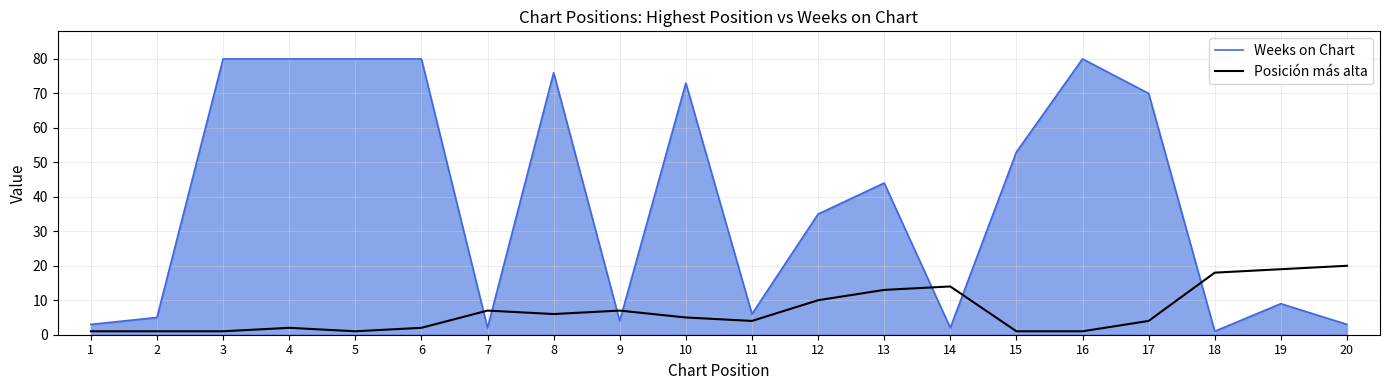

At which category is the sum across all series the highest?

4